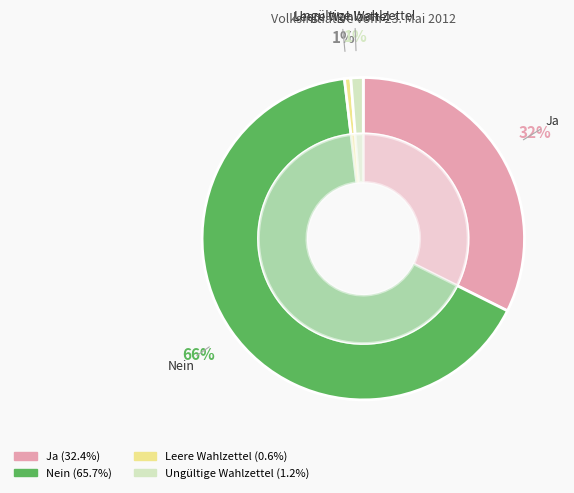

To the nearest percent, what portion does Ungültige Wahlzettel represent?

1%